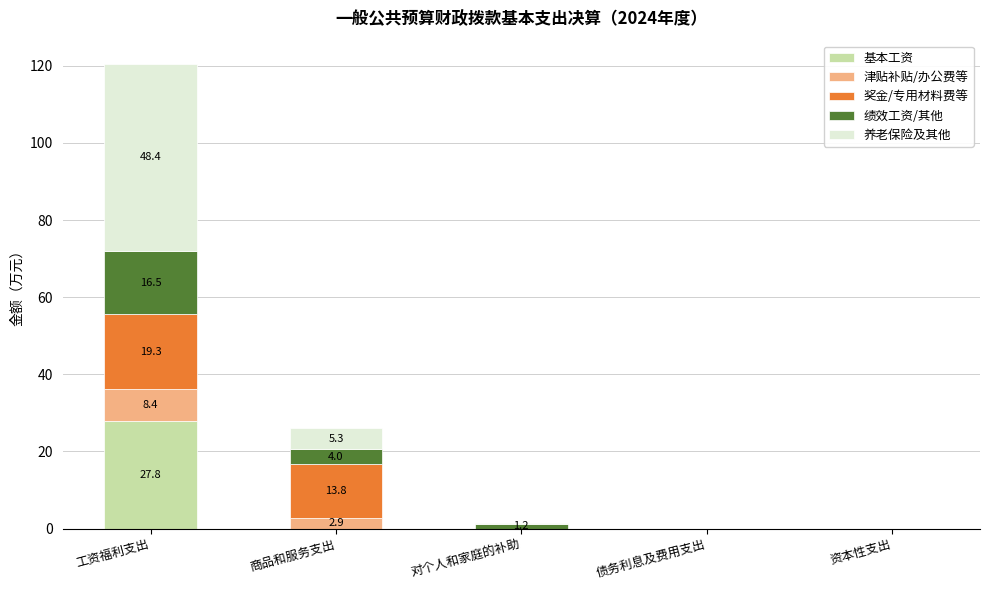

The 基本工资 series shows 27.8 at 工资福利支出. True or false?

True